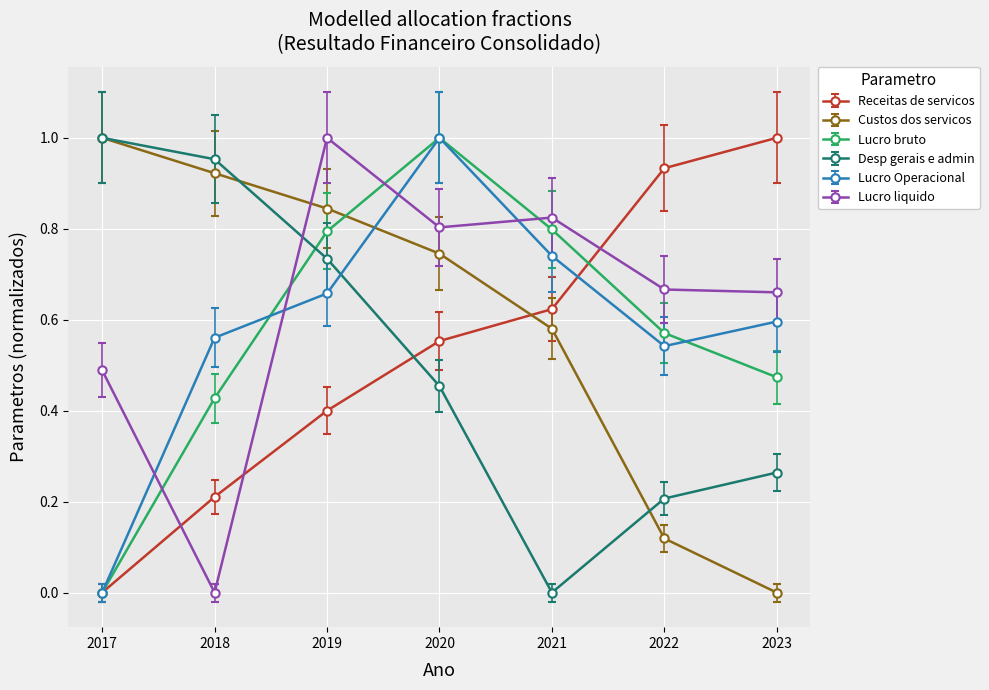

What is the total value across all series at 2017?

2.5